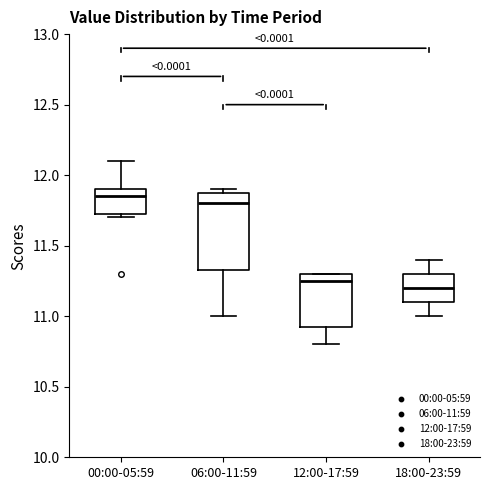

Which box has the lowest median line?

18:00-23:59